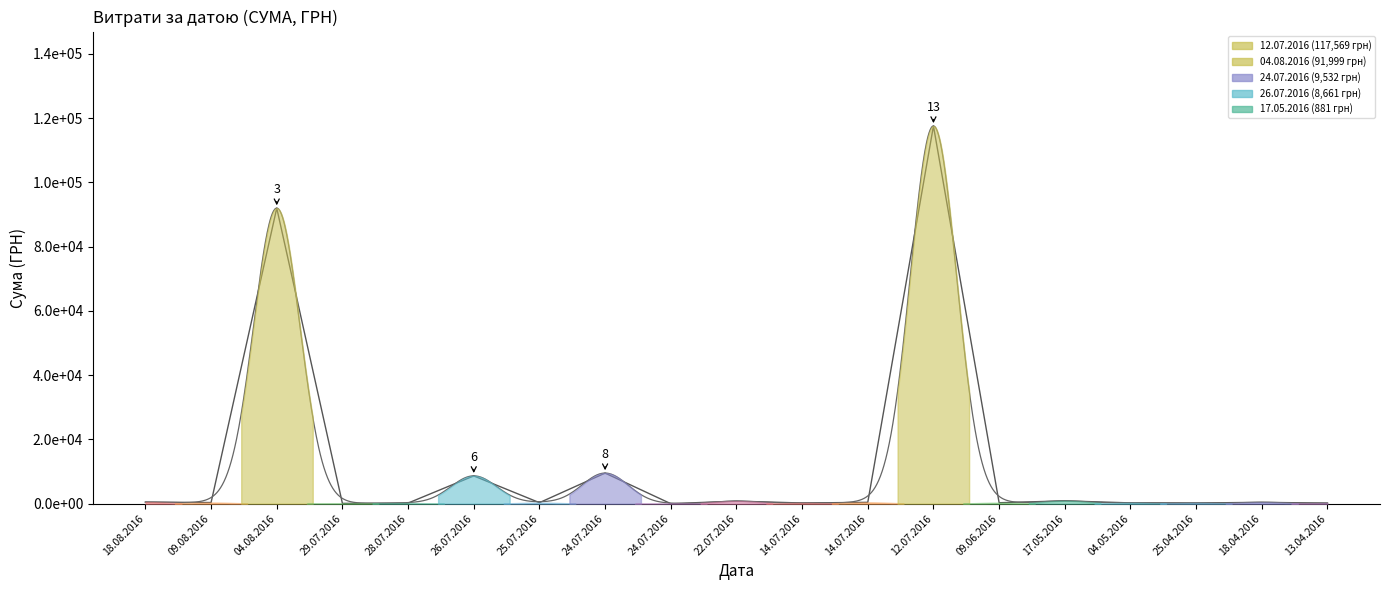

Rank the categories by value from highest to lowest.

12.07.2016, 04.08.2016, 24.07.2016, 26.07.2016, 17.05.2016, 22.07.2016, 18.08.2016, 14.07.2016, 18.04.2016, 09.08.2016, 25.07.2016, 09.06.2016, 04.05.2016, 14.07.2016, 25.04.2016, 28.07.2016, 13.04.2016, 29.07.2016, 24.07.2016